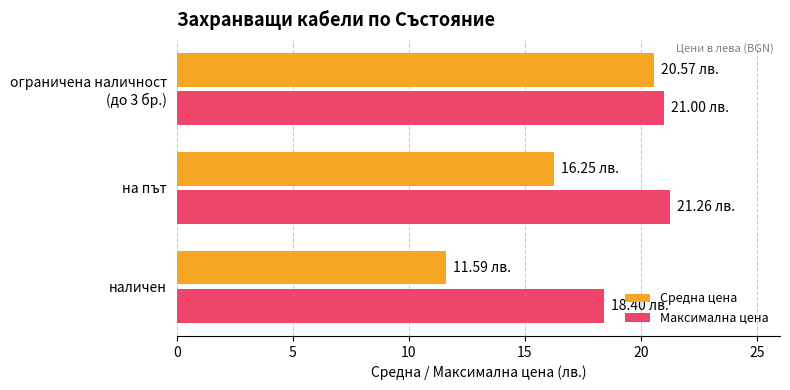

Which series changed the most between наличен and на път?

Средна цена